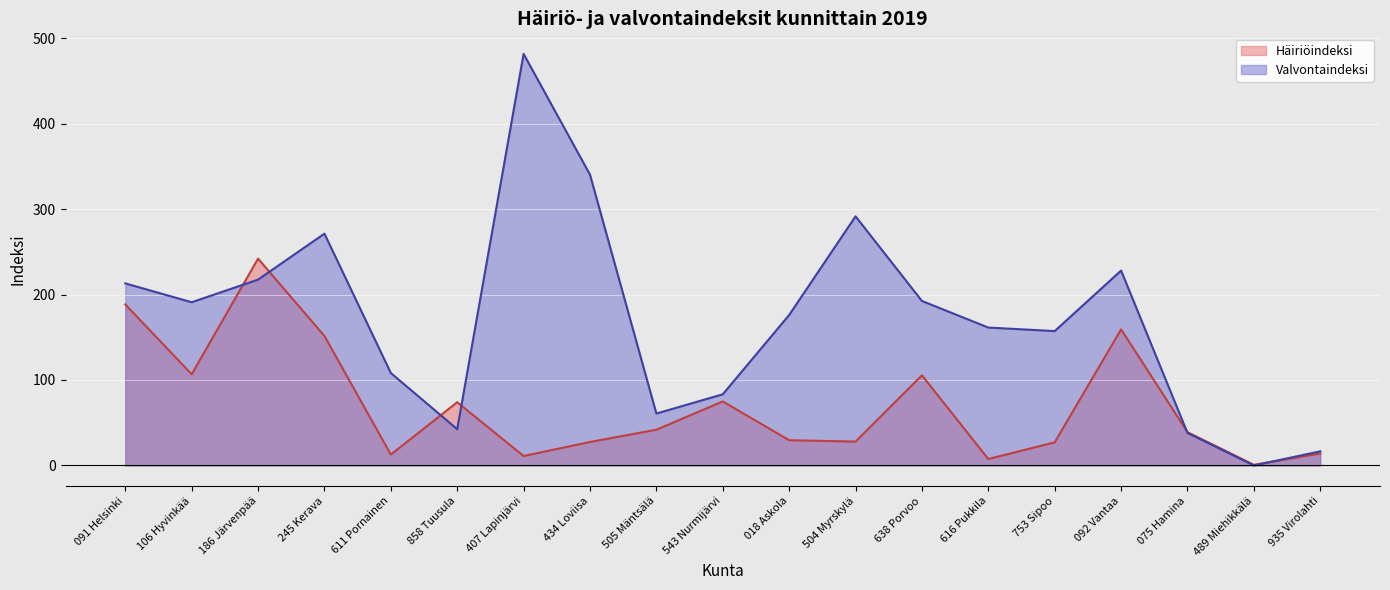

Where do Häiriöindeksi and Valvontaindeksi first cross each other?

106 Hyvinkää and 186 Järvenpää